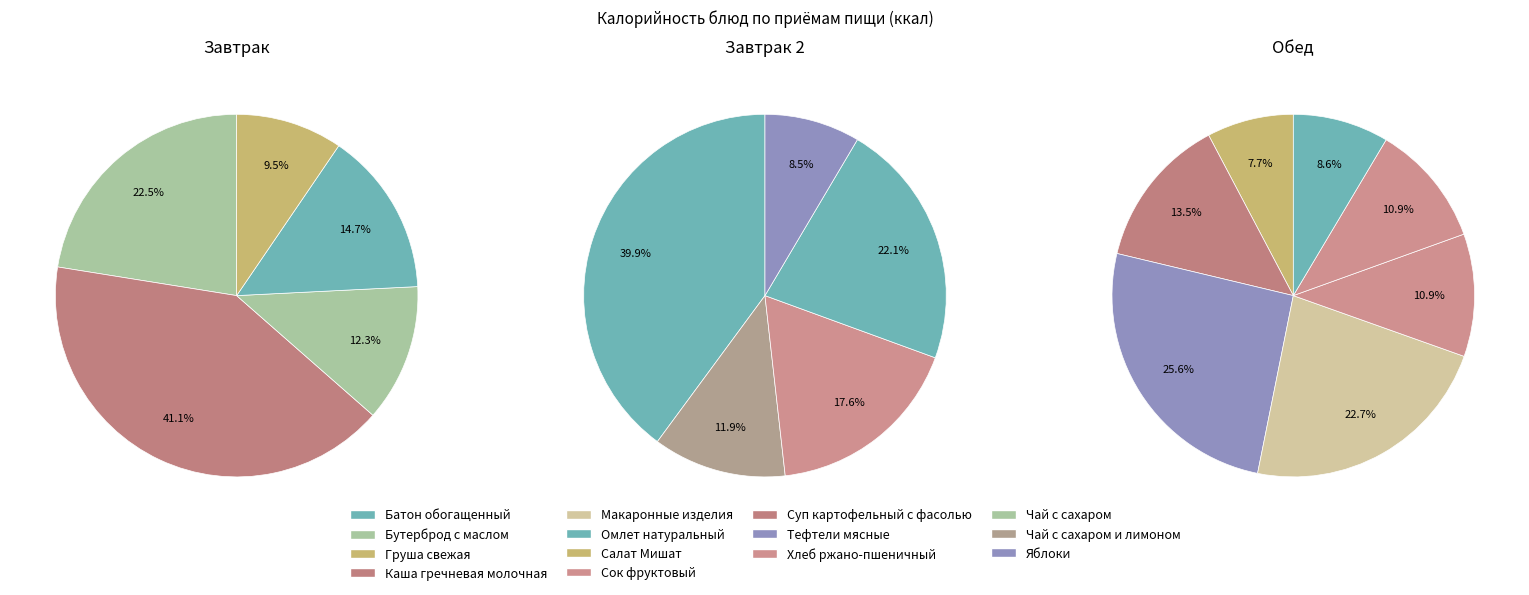

Is there any slice that represents more than half of the pie?

No